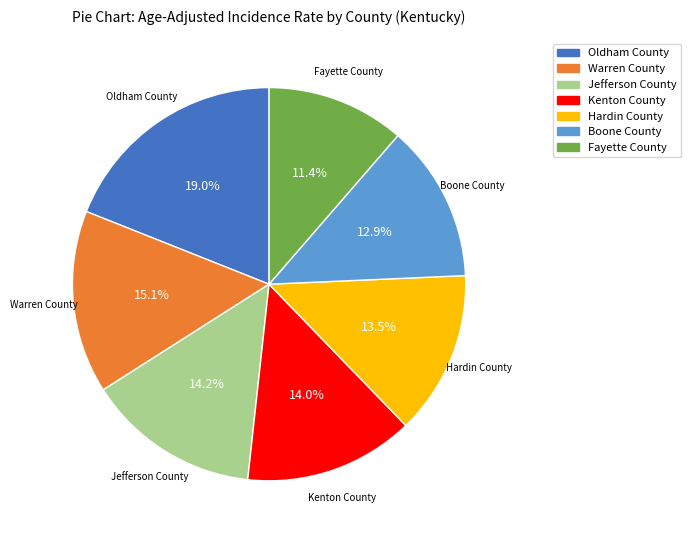

The Warren County slice represents 24% of the pie. True or false?

False